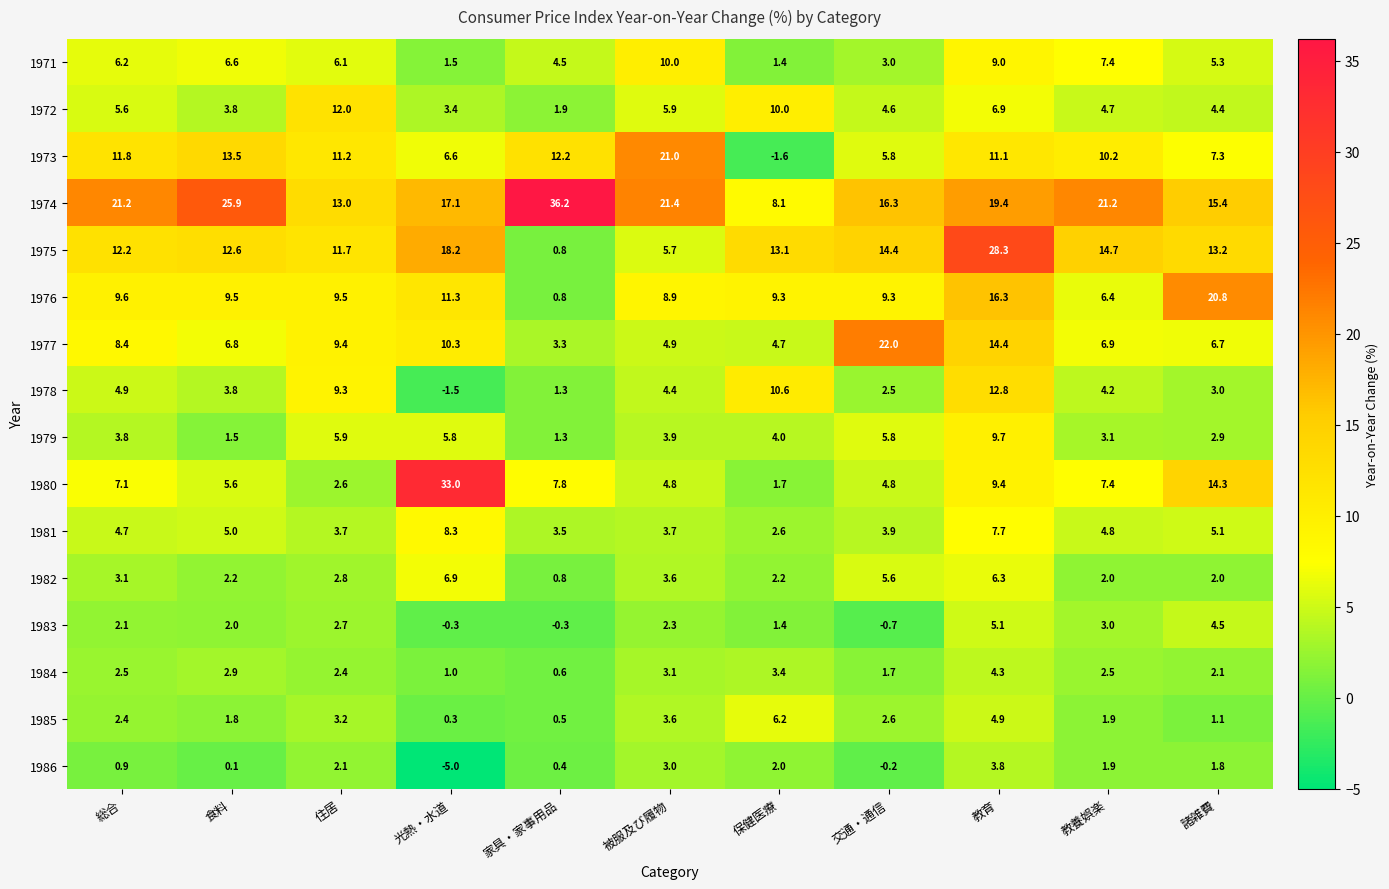

What is the sum of the 1978 values at 保健医療 and 交通・通信?

13.1